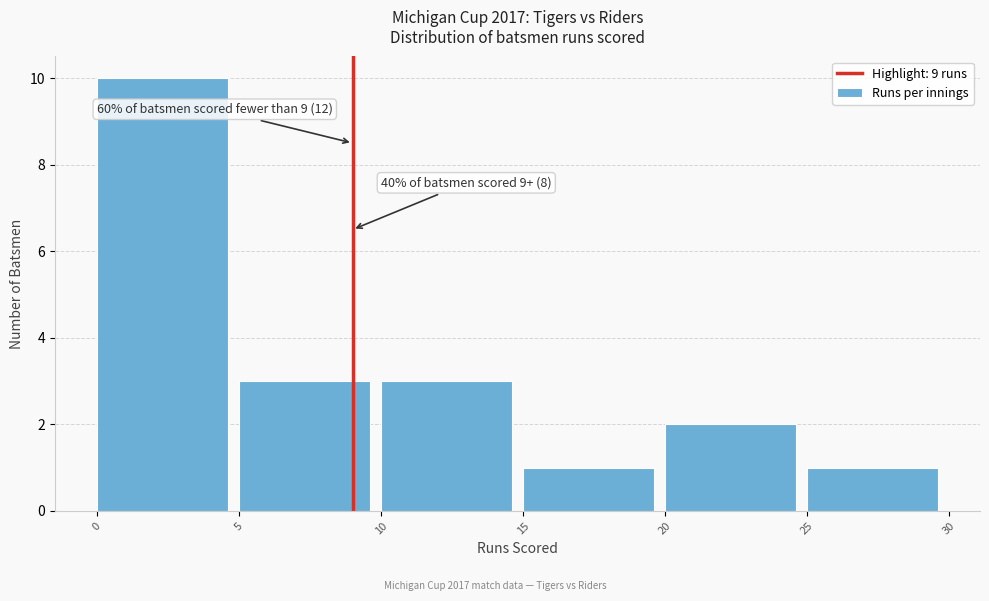

Which range on the x-axis has the tallest bar?

0 to 5